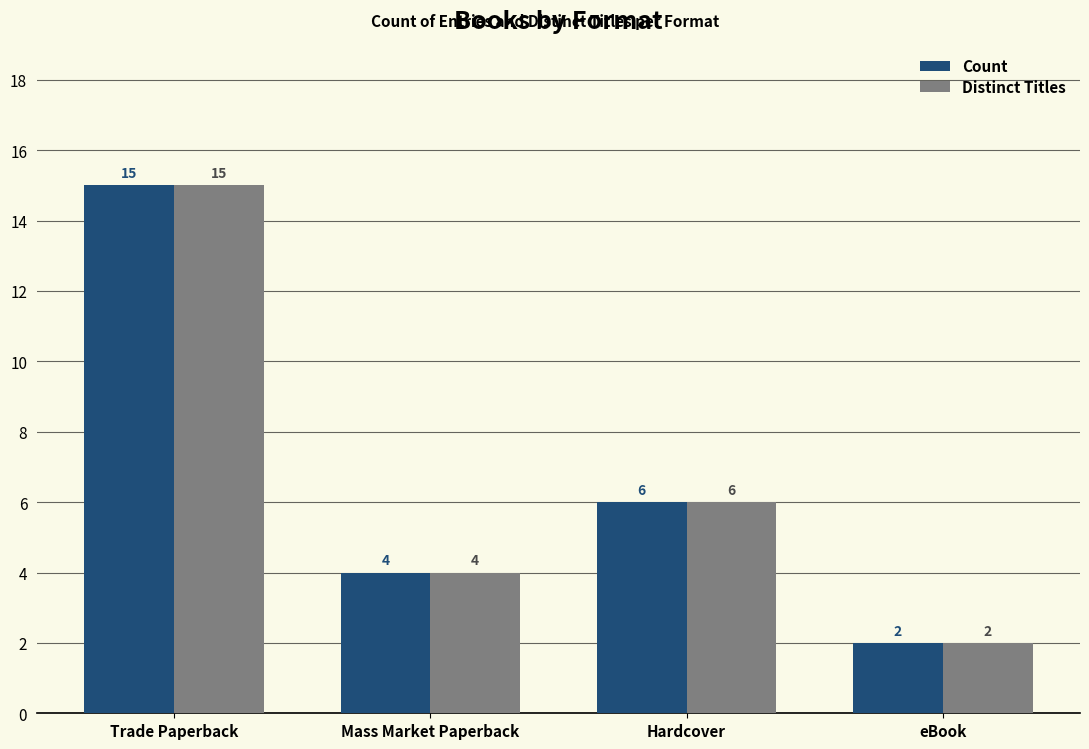

How many data points in Distinct Titles are less than 6?

2